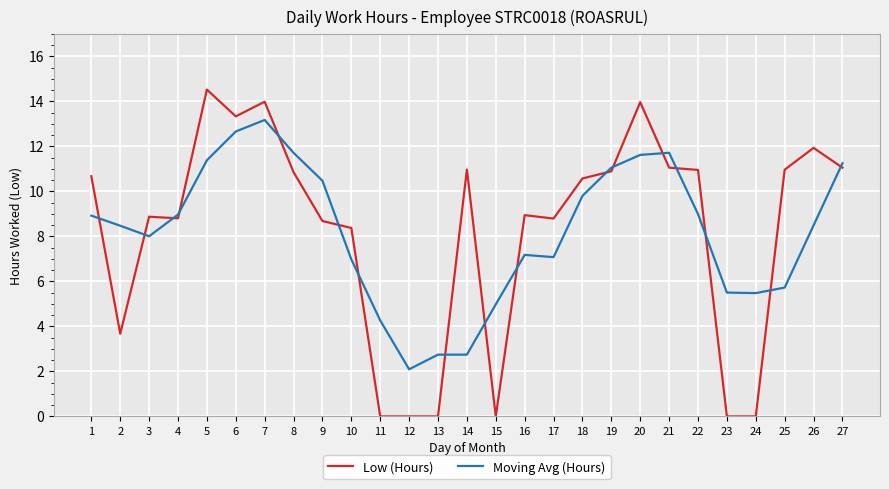

Read the Moving Avg (Hours) value at 17.

7.1